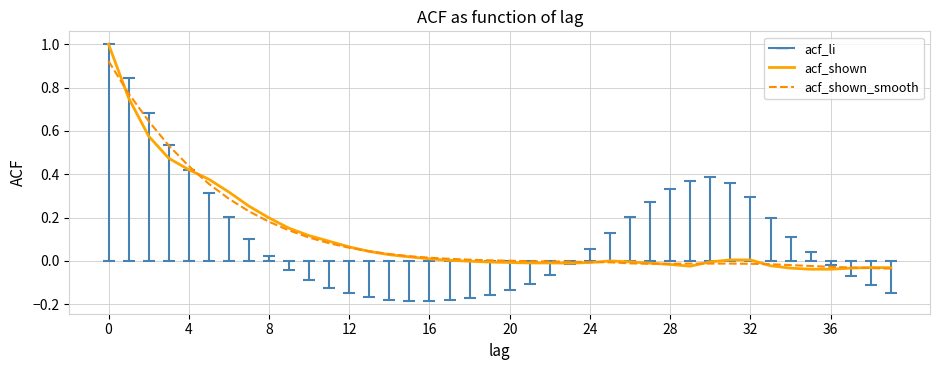

Rank the series by their maximum value, from lowest to highest.

acf_shown_smooth, acf_shown